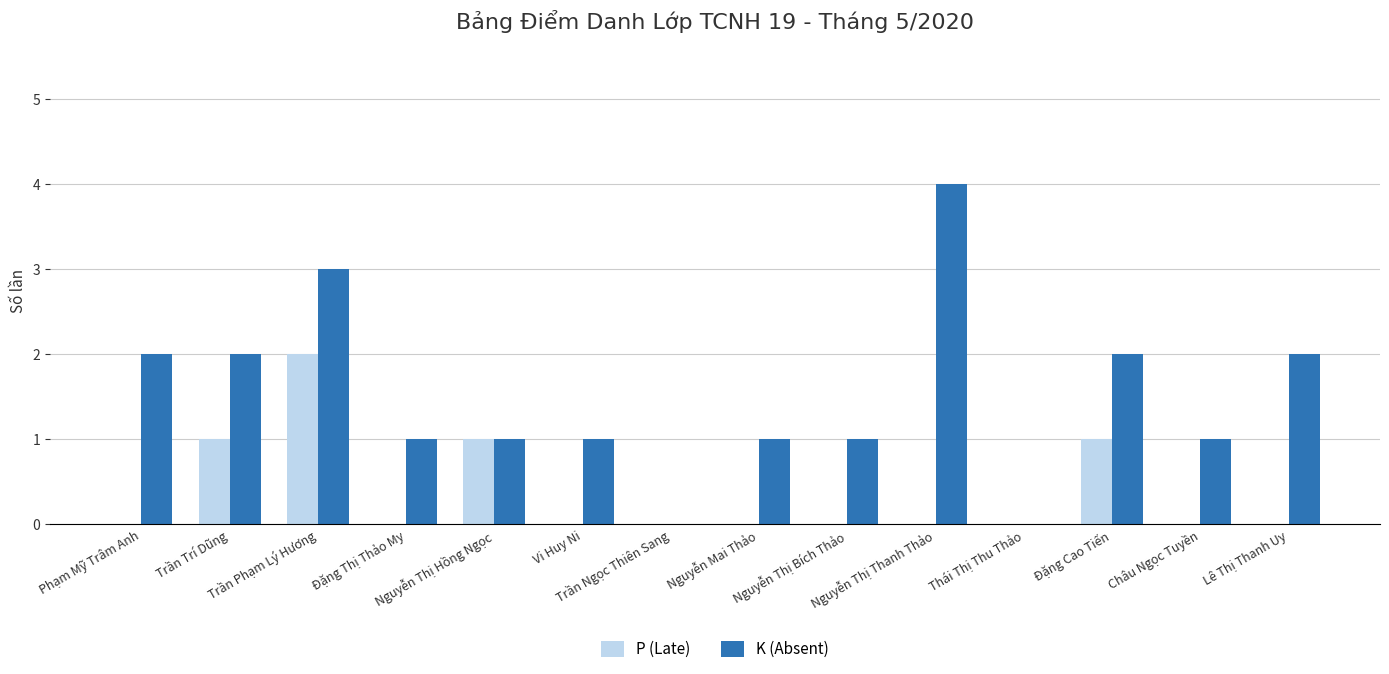

Which series has the largest total across all categories?

K (Absent)